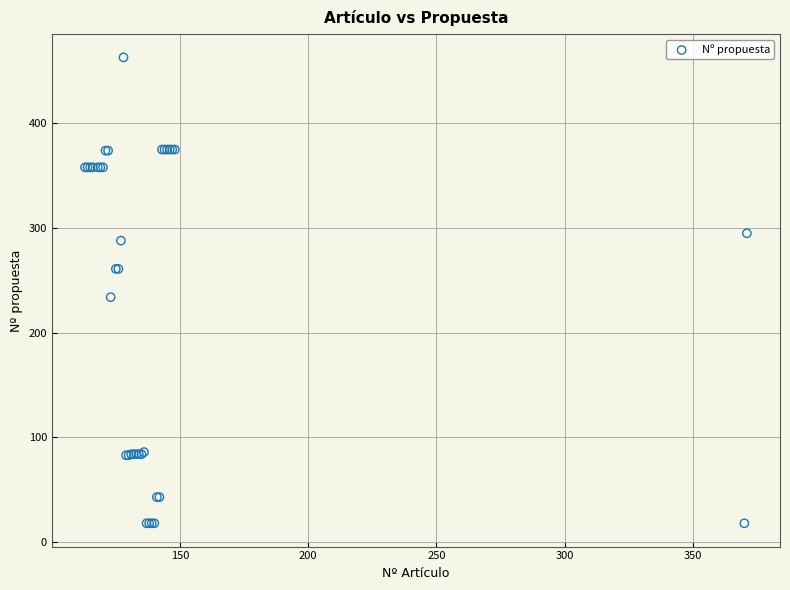

What Y value in the scatter plot is closest to 240?

234